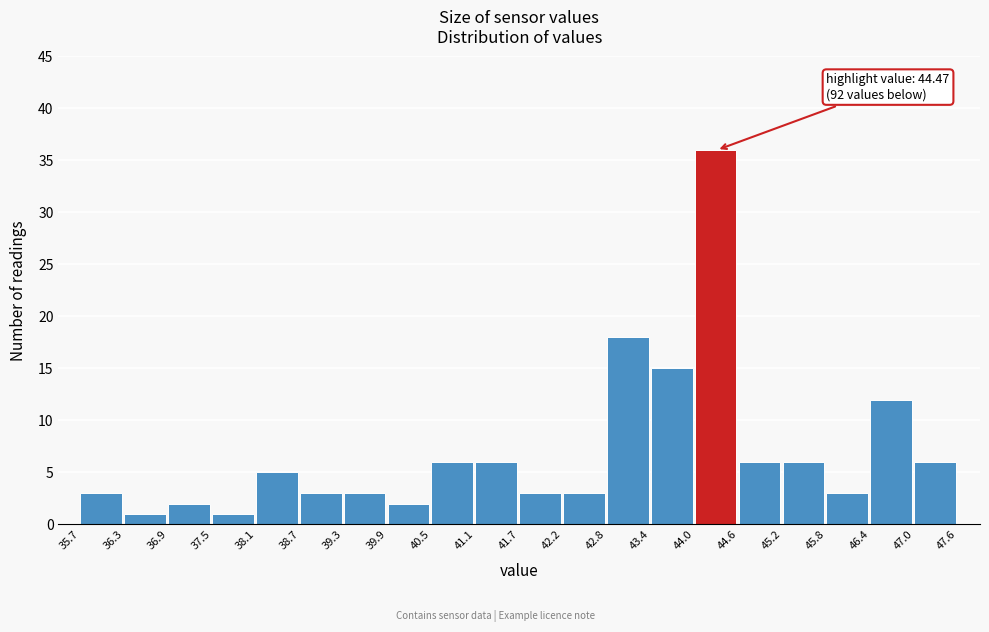

Over which range of the x-axis is the bar tallest?

44.0 to 44.6